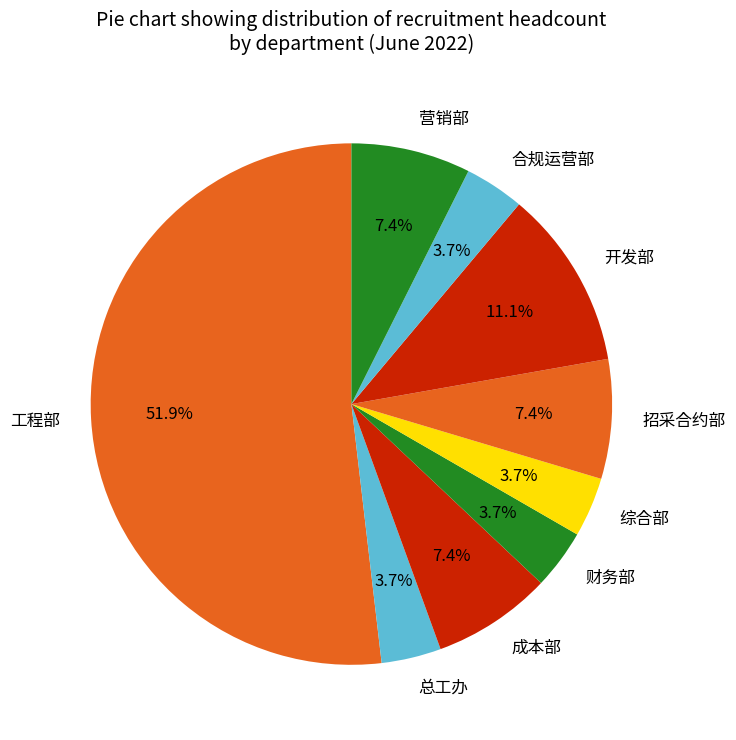

Do 招采合约部 and 工程部 together represent more than half of the pie?

Yes